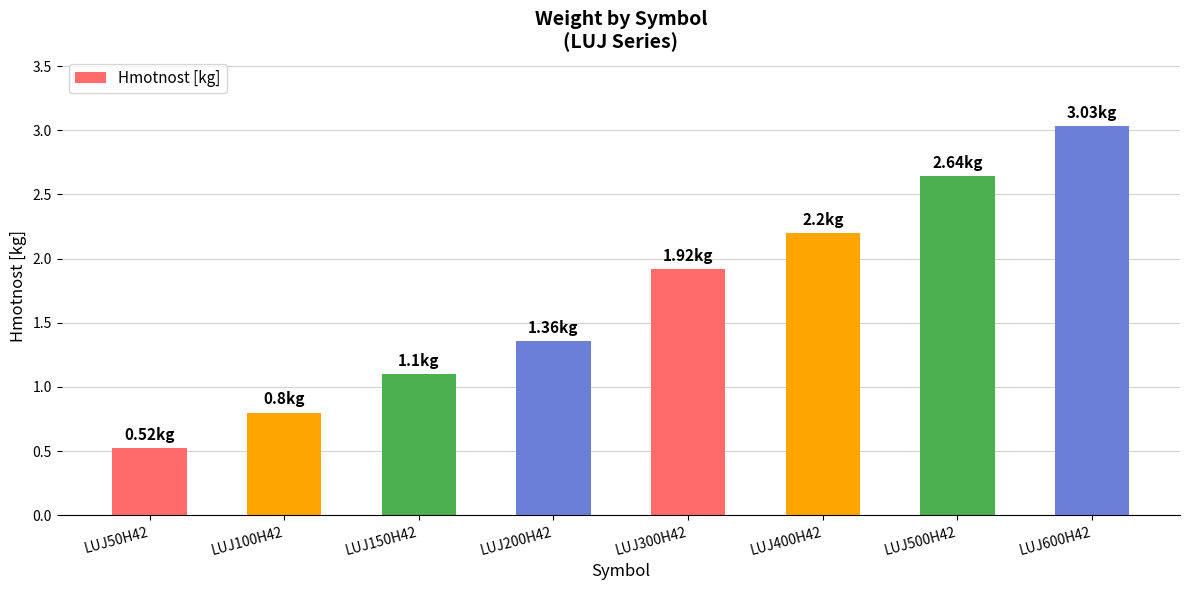

What is the maximum value shown in the chart?

3.0